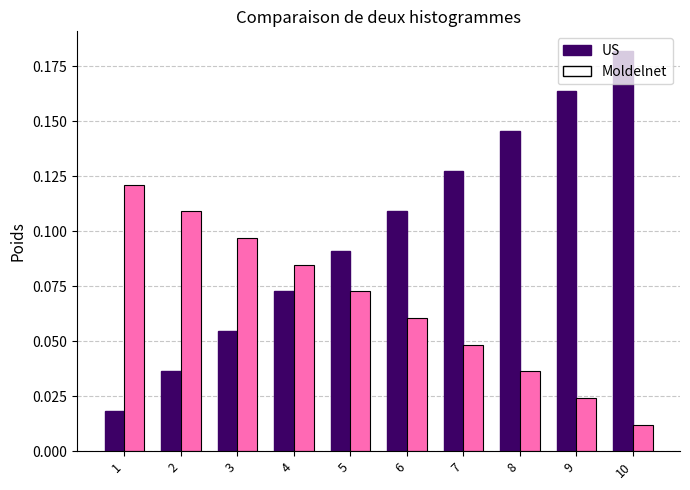

At which label does US reach its minimum?

1